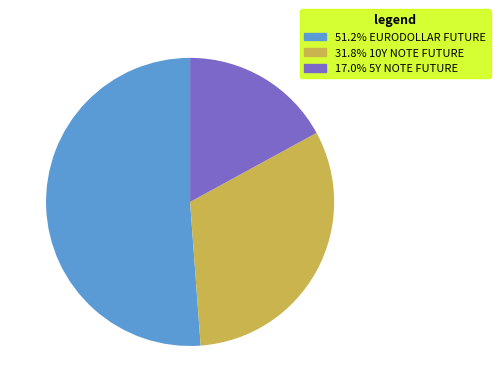

Is there a majority slice in this chart?

Yes